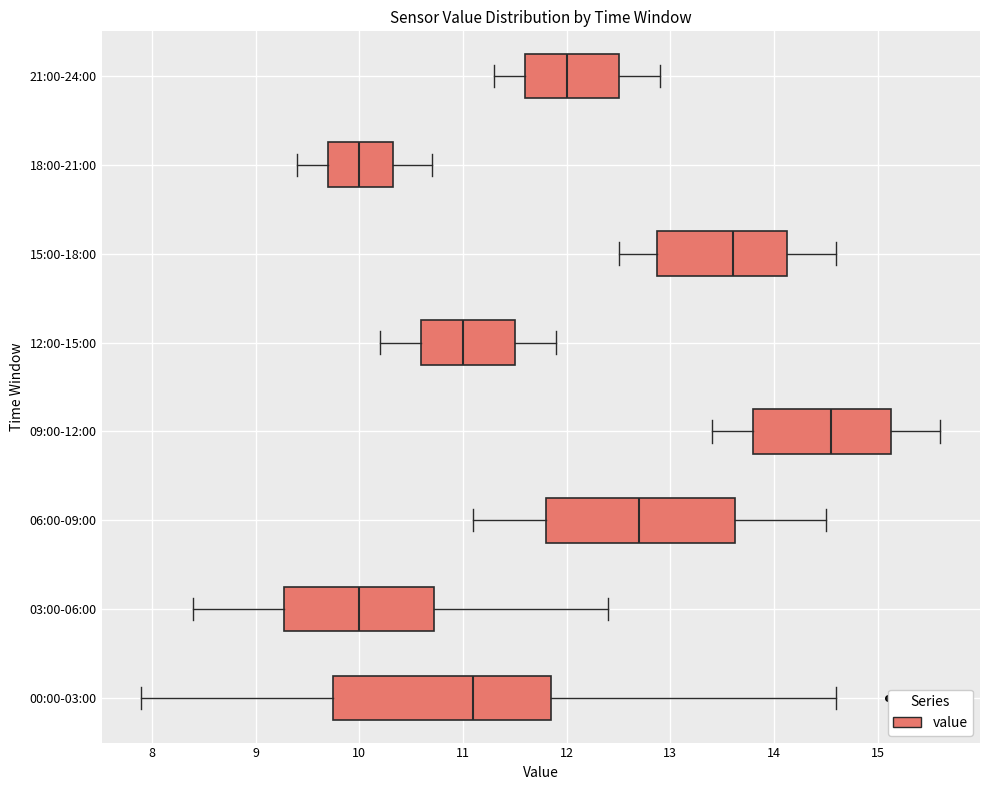

Comparing the boxes themselves (not the whiskers), which one is the widest?

00:00-03:00